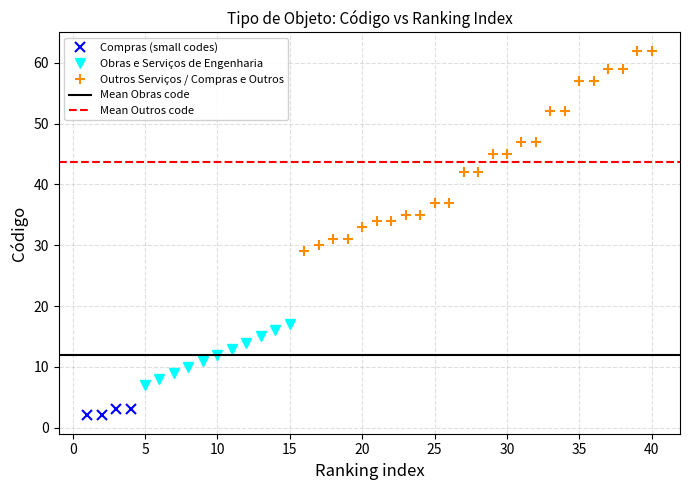

How many values in the Compras (small codes) series are below 3?

2